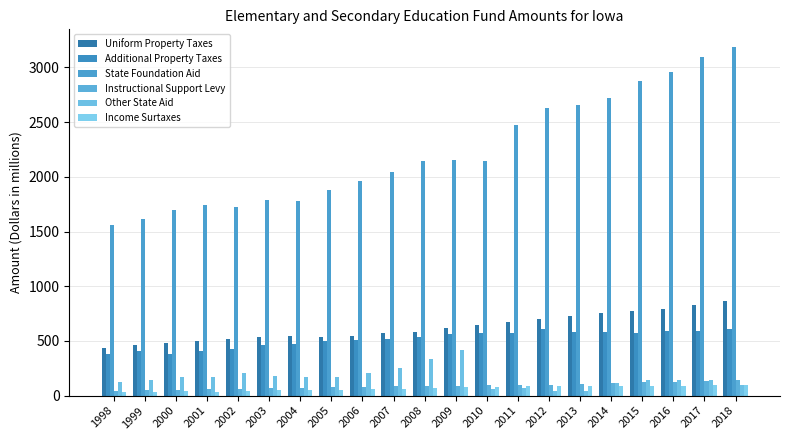

How many groups of bars are there?

21